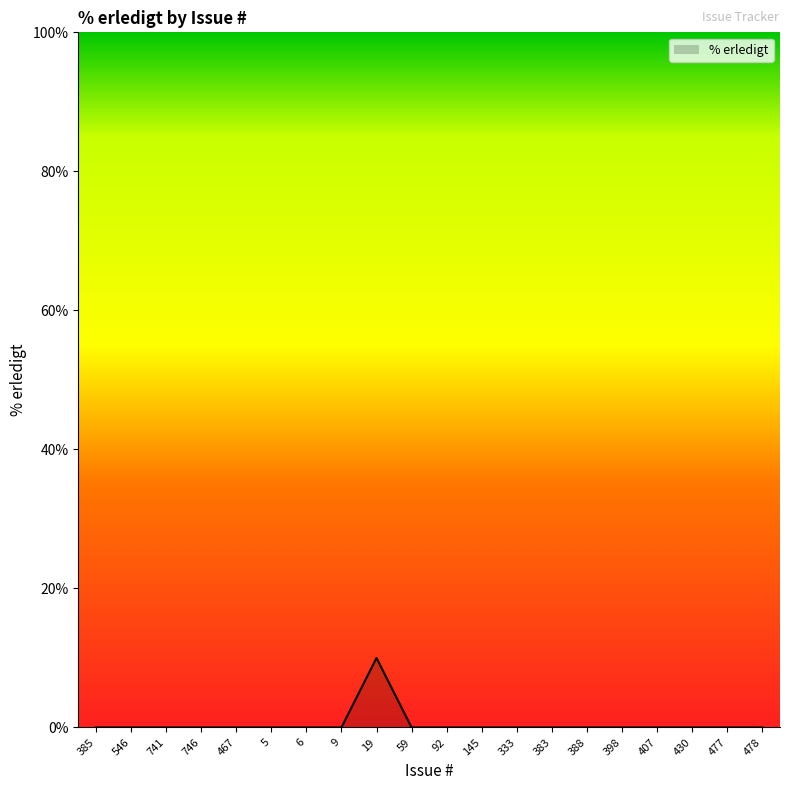

What is the difference between the maximum and minimum values?

10